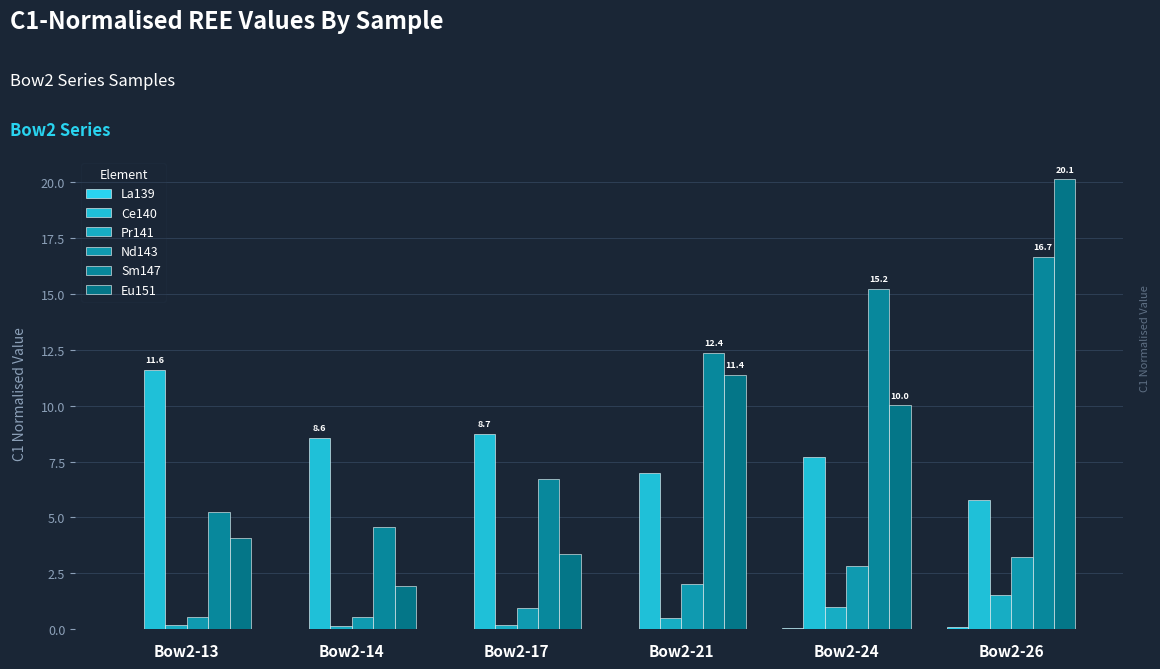

Which category has the highest value in the Pr141 series?

Bow2-26